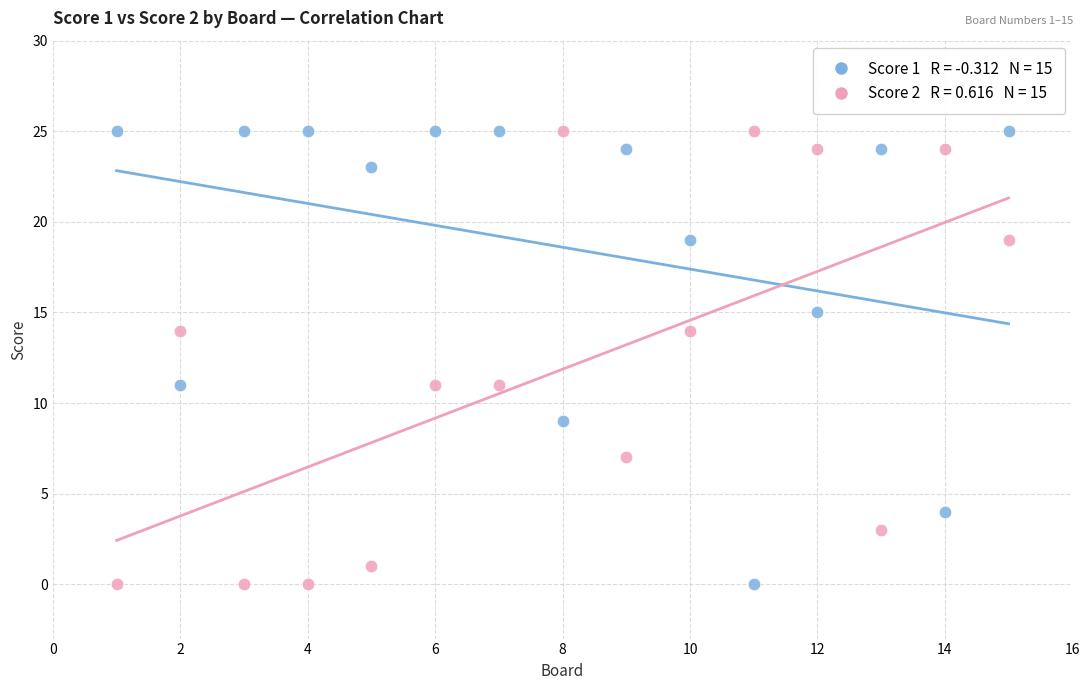

Across all data points, what is the range of Y values (max minus min)?

25